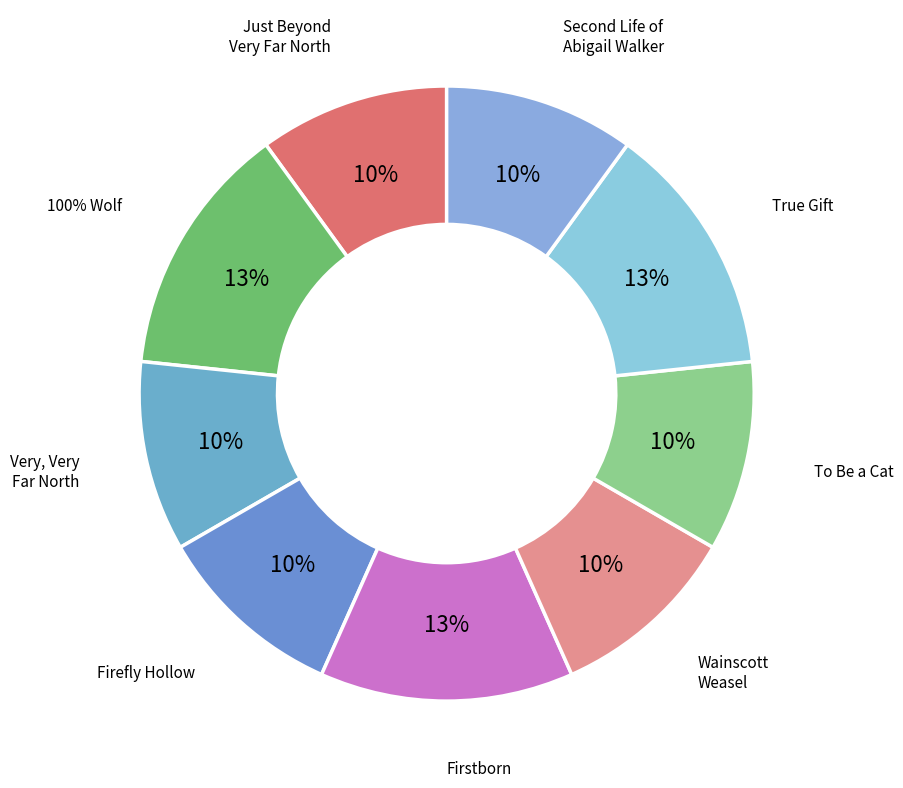

True or false: True Gift accounts for 24% of the total.

False